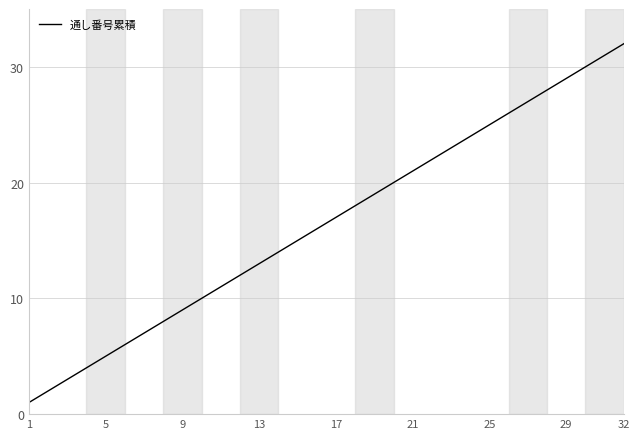

What is the difference between the maximum and minimum values?

31